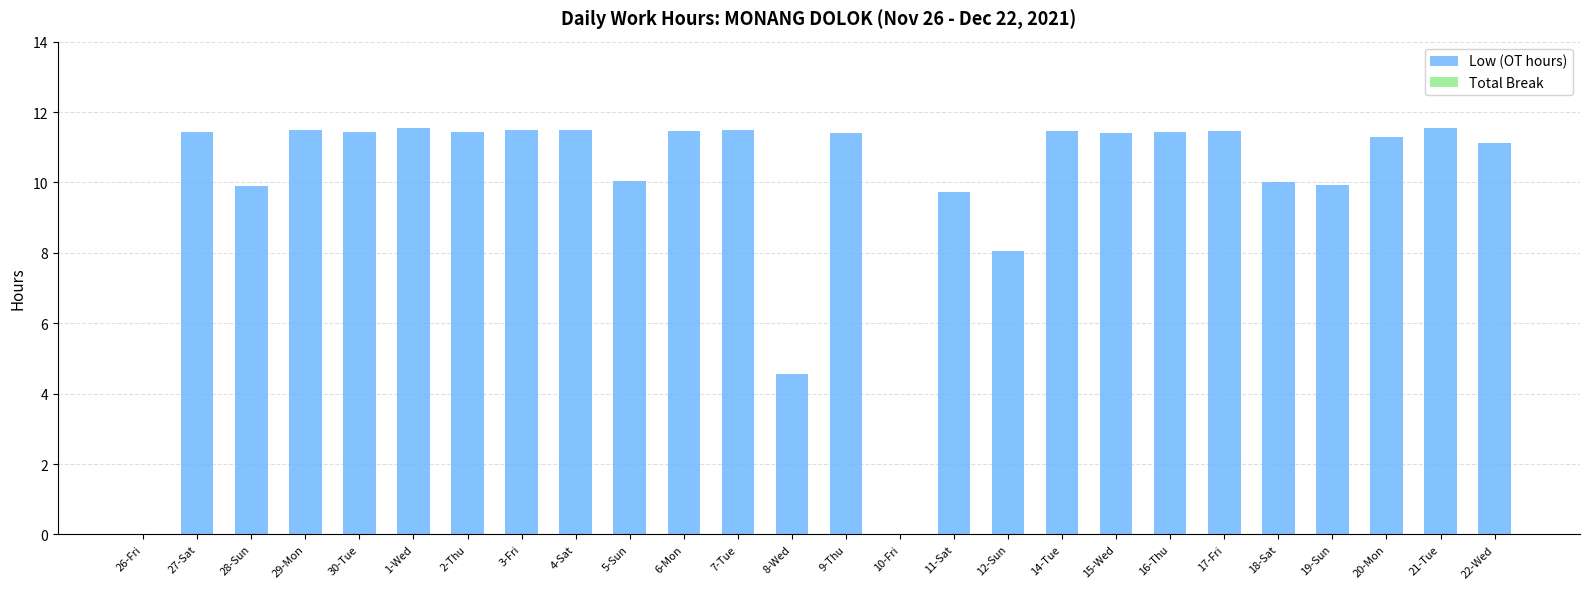

At which label is the value closest to 5?

8-Wed